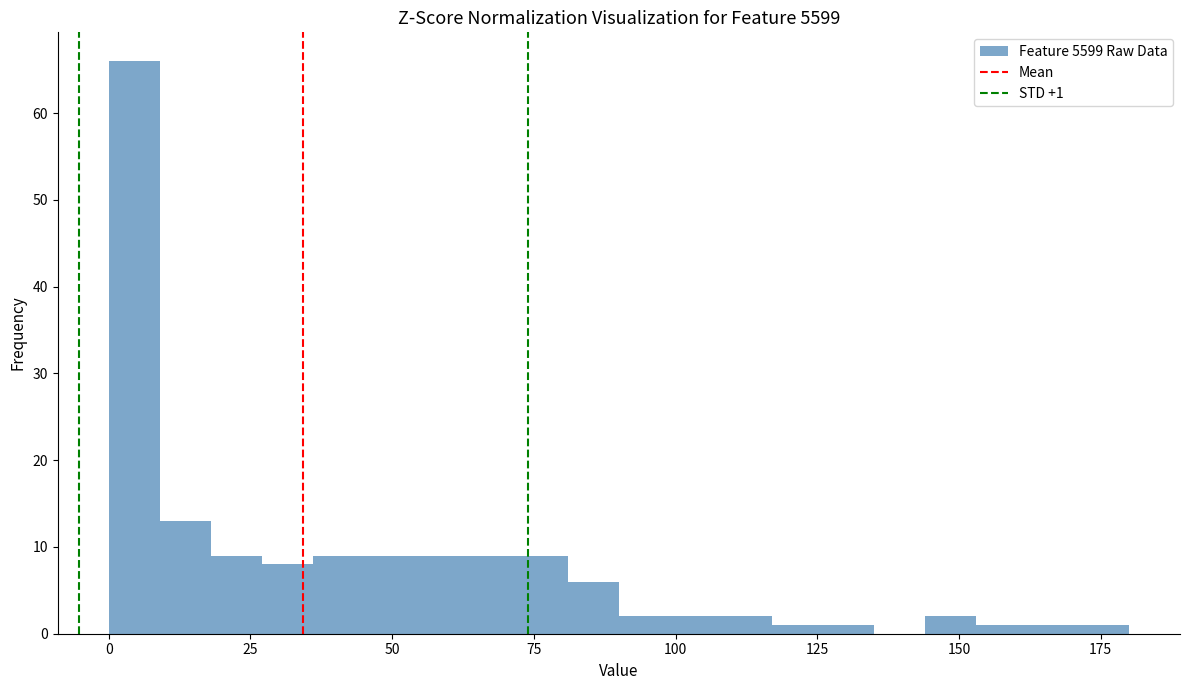

Around what value on the x-axis is the tallest bar? Give the approximate position of its centre, as read against the axis.

5